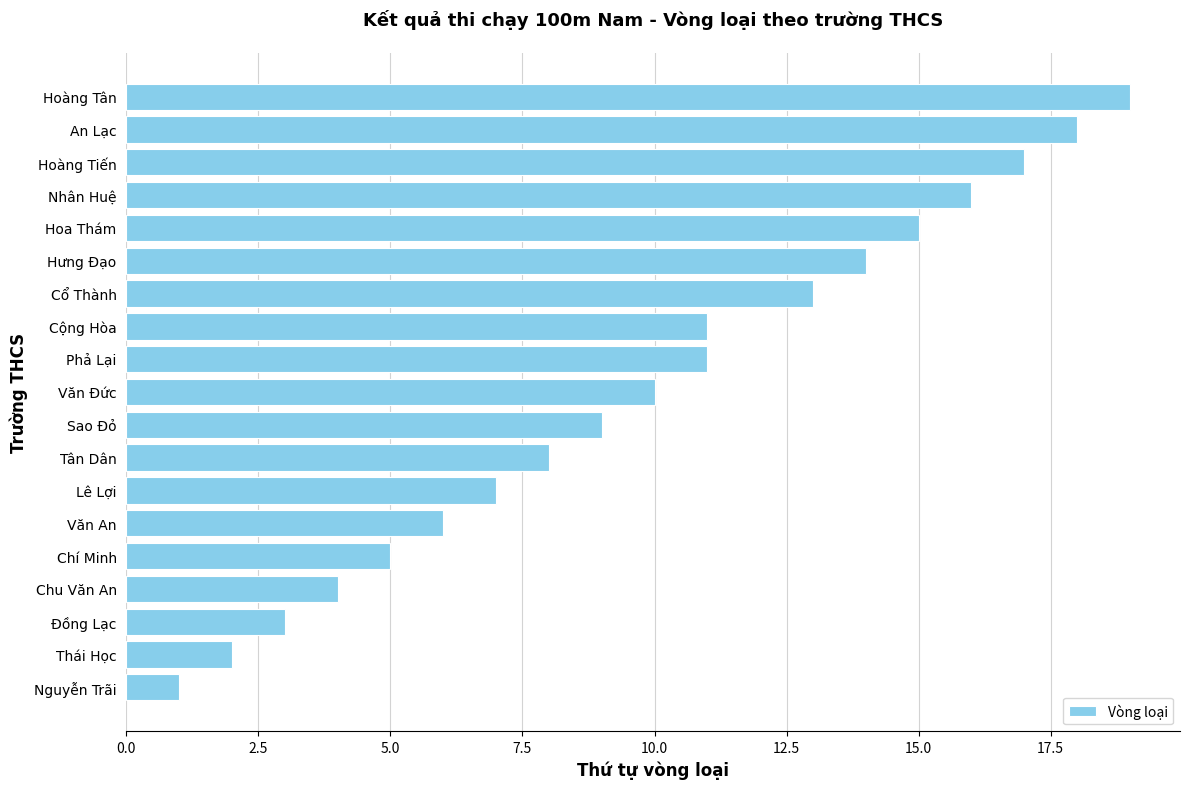

How many data points are less than 10?

9